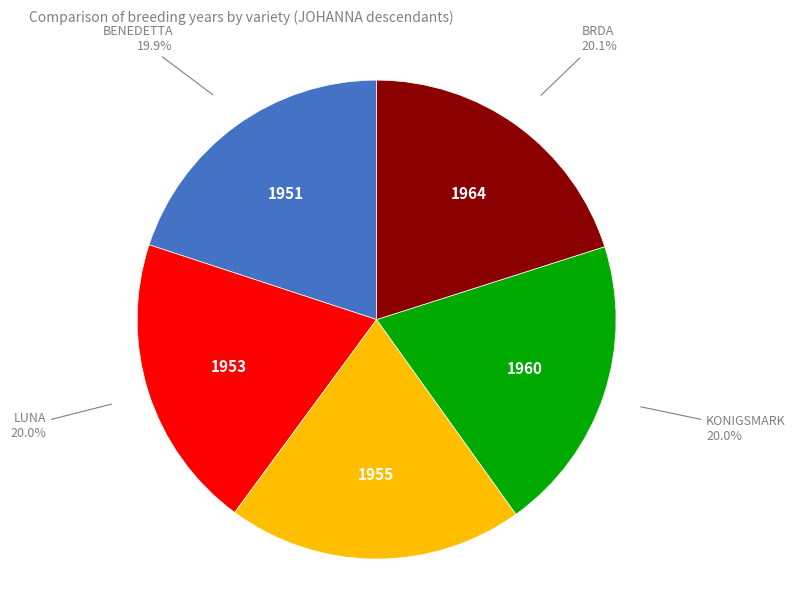

Is there any slice that represents more than half of the pie?

No